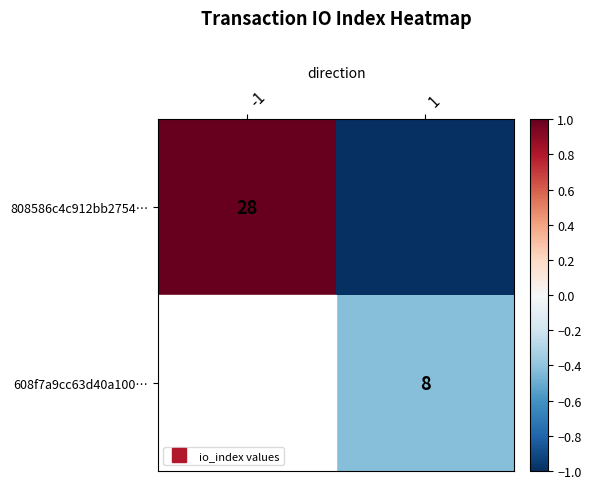

What is the minimum value shown in the chart?

-1.0